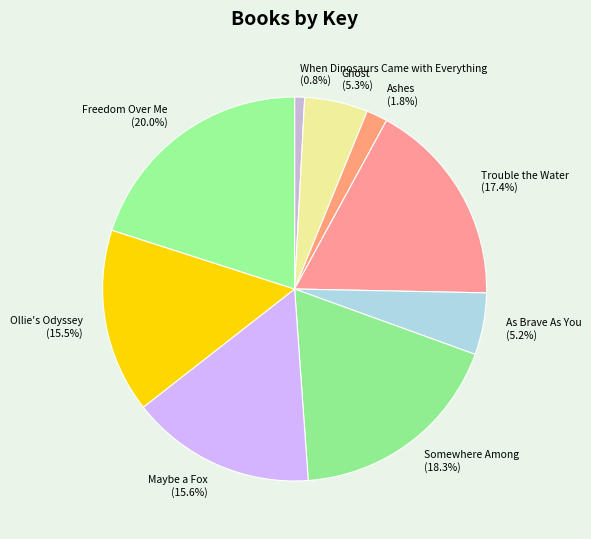

Is there any slice that represents more than half of the pie?

No